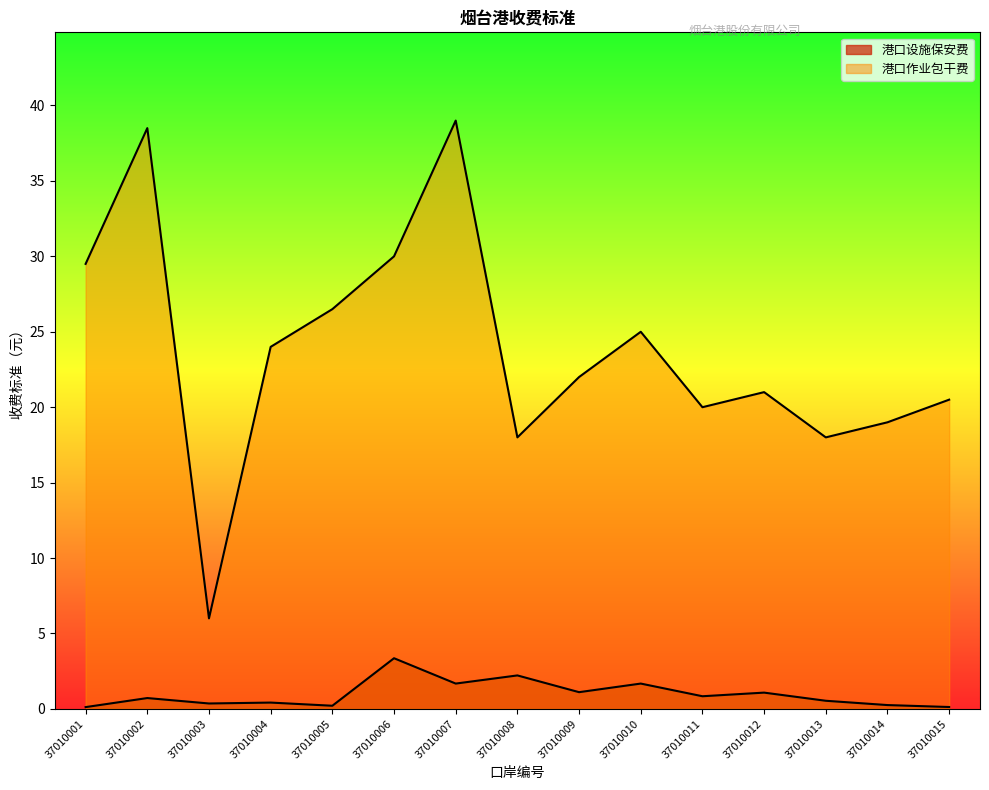

How many series are shown in this chart?

2